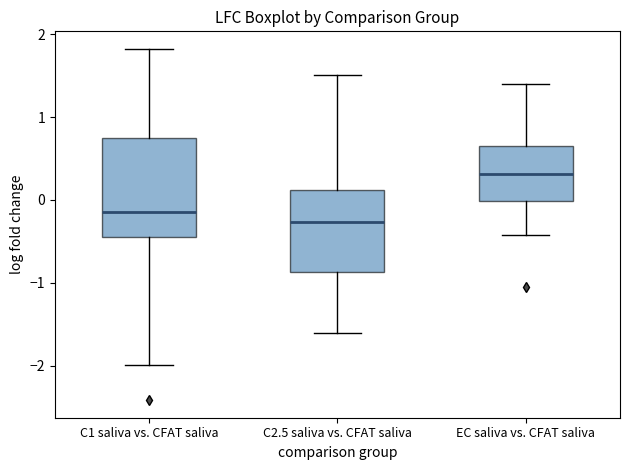

Which box's median line is the lowest?

C2.5 saliva vs. CFAT saliva